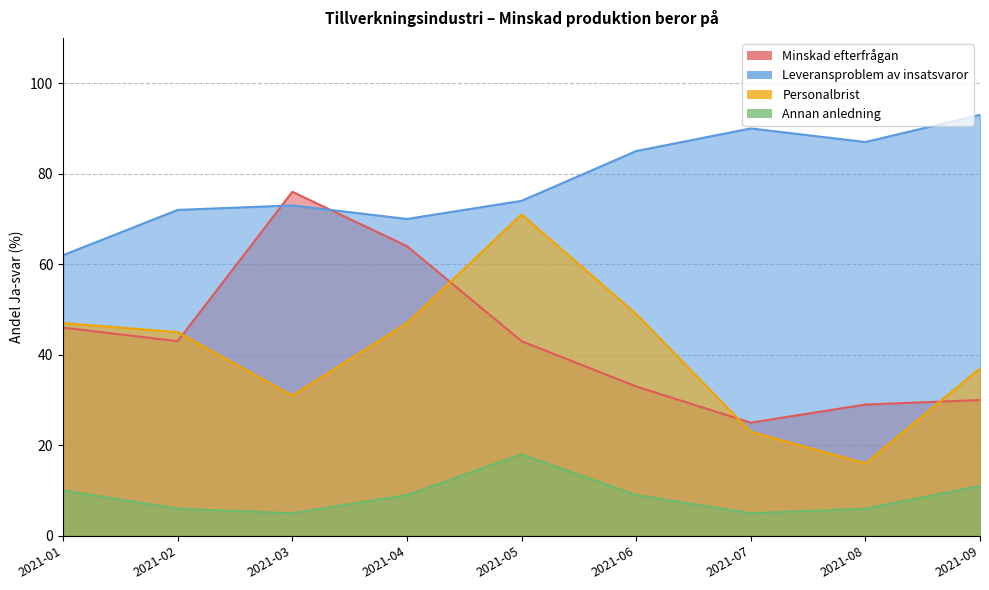

In Annan anledning, how many points are higher than both neighbors (excluding endpoints)?

1